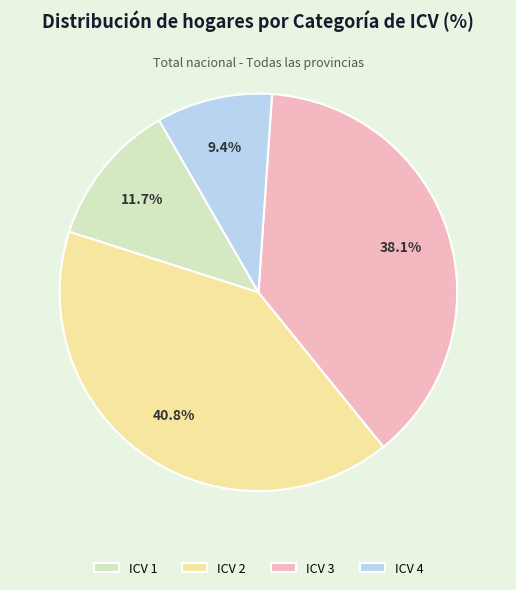

What is the ratio of the value at ICV 2 to the value at ICV 3?

1.1